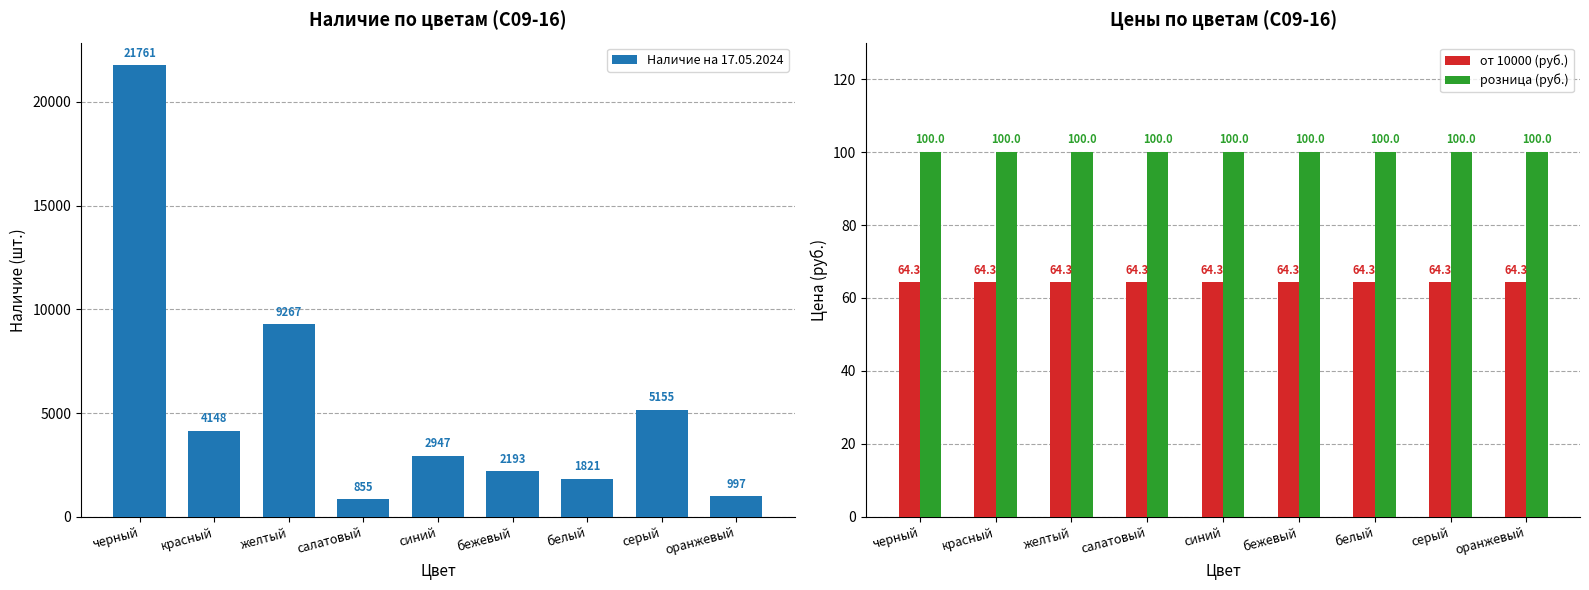

Reading left to right, list all the values displayed in this chart.

Наличие на 17.05.2024: черный=21761.0	красный=4148.0	желтый=9267.0	салатовый=855.0	синий=2947.0	бежевый=2193.0	белый=1821.0	серый=5155.0	оранжевый=997.0
от 10000 (руб.): черный=64.3	красный=64.3	желтый=64.3	салатовый=64.3	синий=64.3	бежевый=64.3	белый=64.3	серый=64.3	оранжевый=64.3
розница (руб.): черный=100.0	красный=100.0	желтый=100.0	салатовый=100.0	синий=100.0	бежевый=100.0	белый=100.0	серый=100.0	оранжевый=100.0